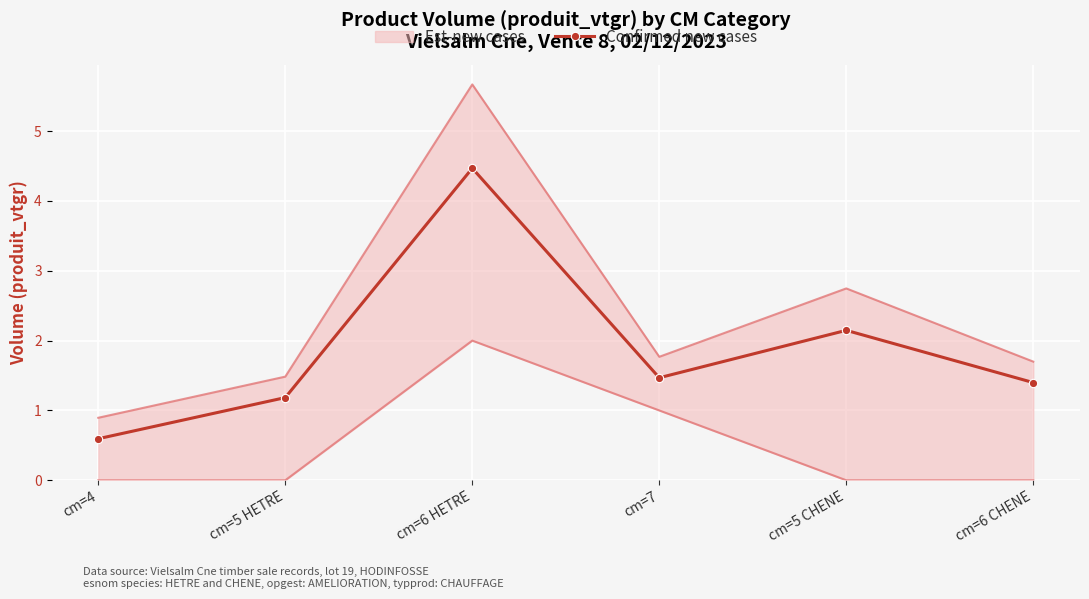

What is the minimum value shown in the chart?

0.6